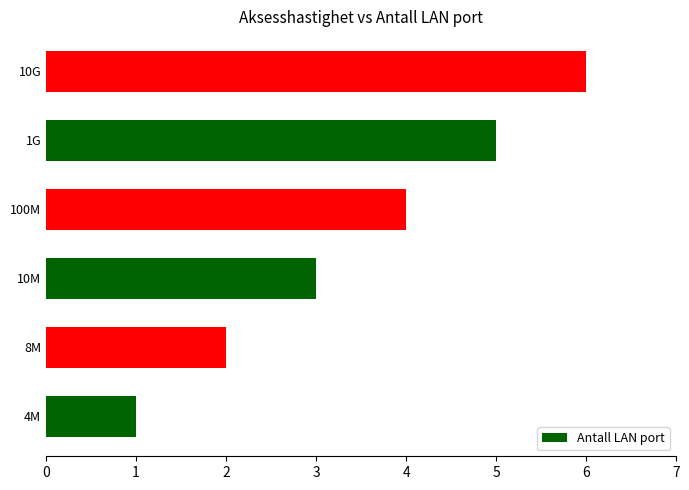

Which label corresponds to the largest value in the chart?

10G